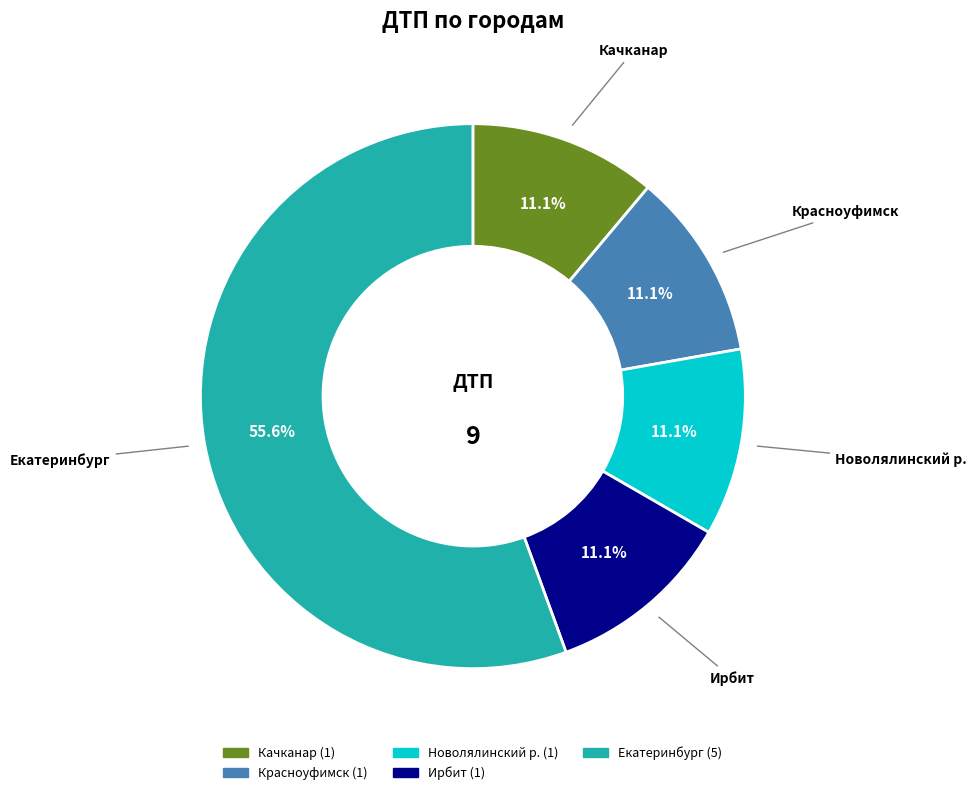

How much of the chart is everything except Екатеринбург?

44.4%